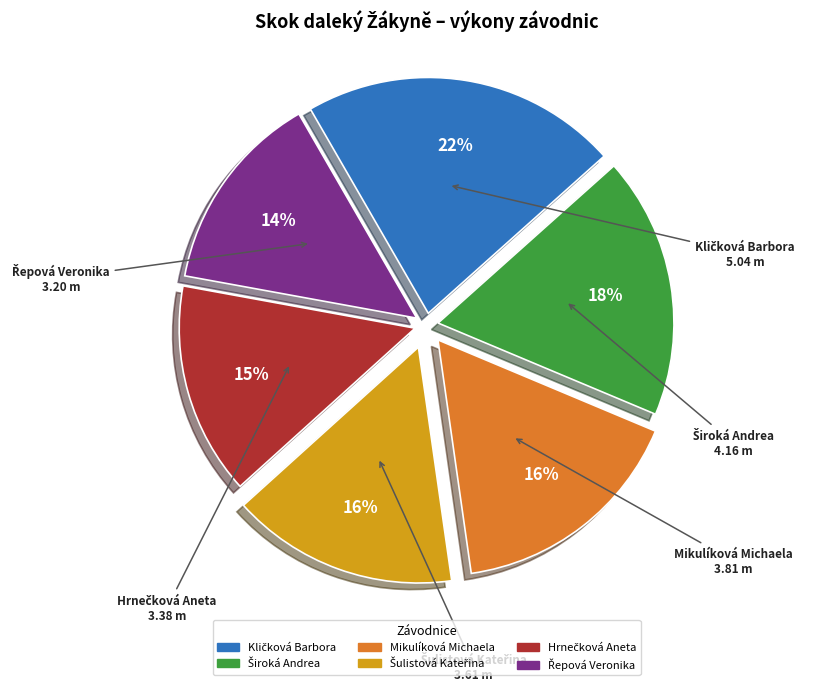

To the nearest percent, what portion does Mikulíková Michaela represent?

16%